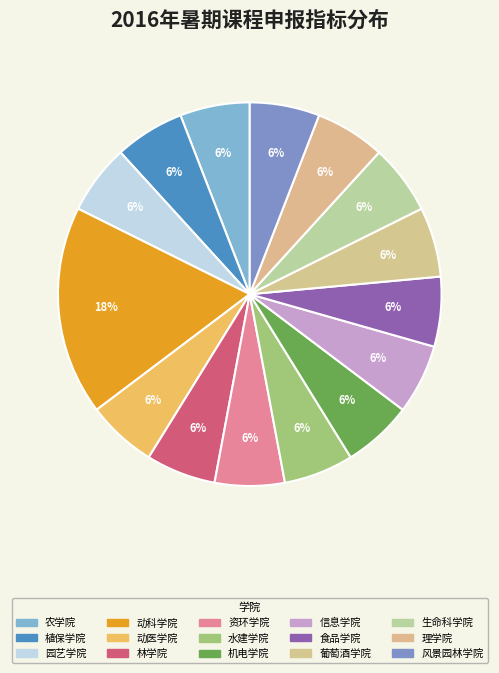

Count the number of slices in the pie.

15